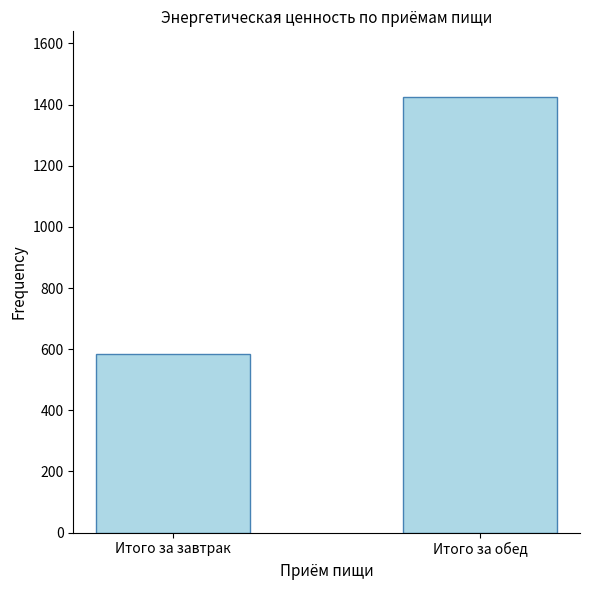

How many values are below 1425?

1